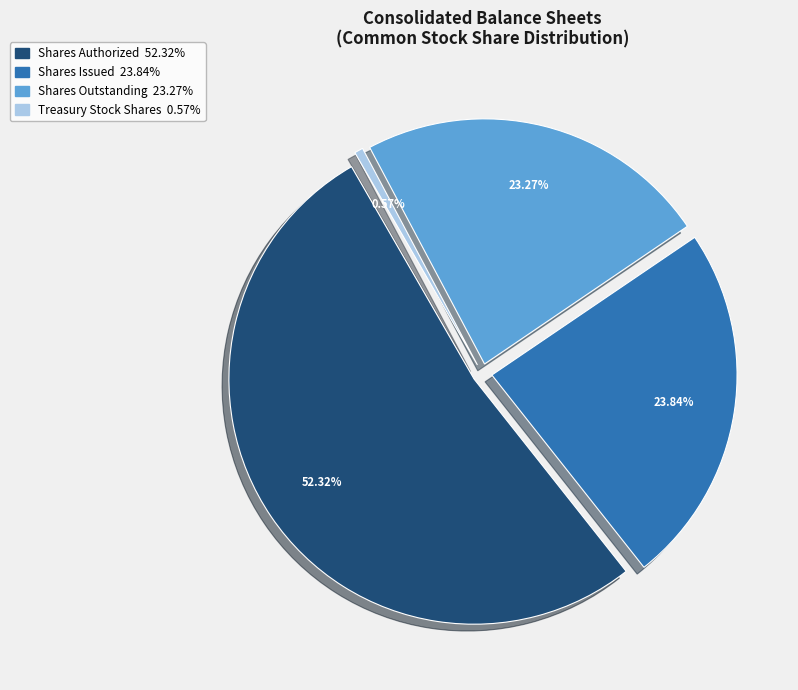

What percentage is NOT represented by Treasury Stock Shares?

99.4%